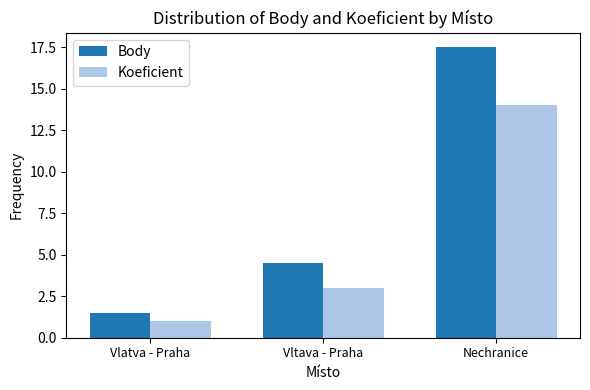

Where does the Body series first go above 4?

Vltava - Praha